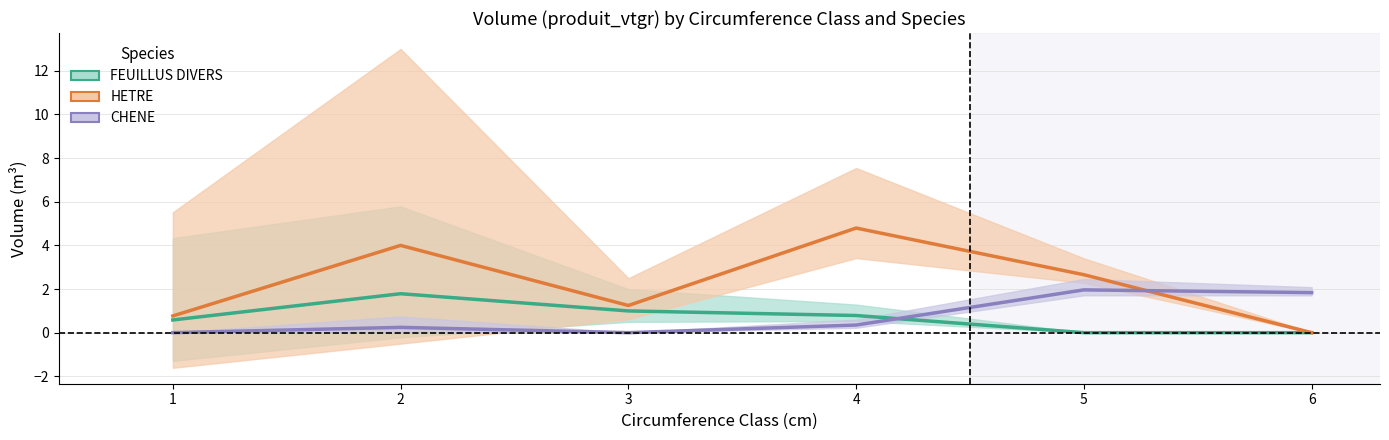

Is it true that FEUILLUS DIVERS equals 0.6 at 1?

True